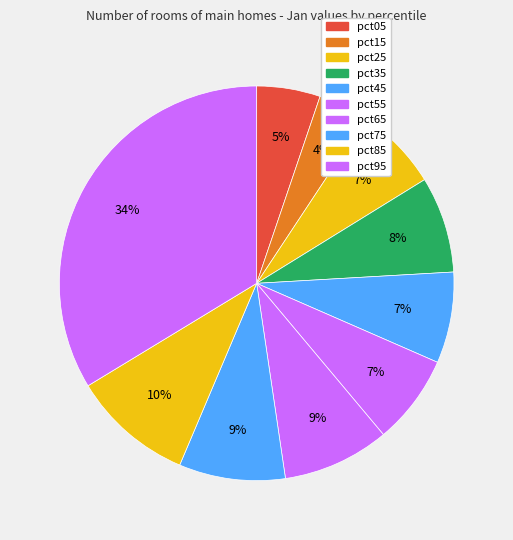

Is it true that pct95 is 19% of the pie?

False